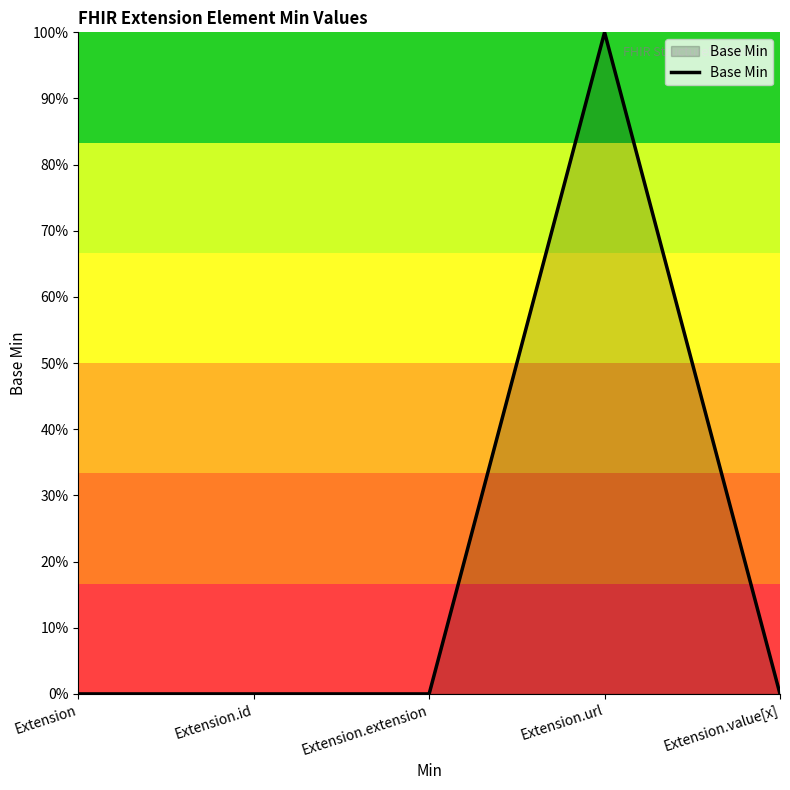

Does the chart display data point markers on the line(s)?

No